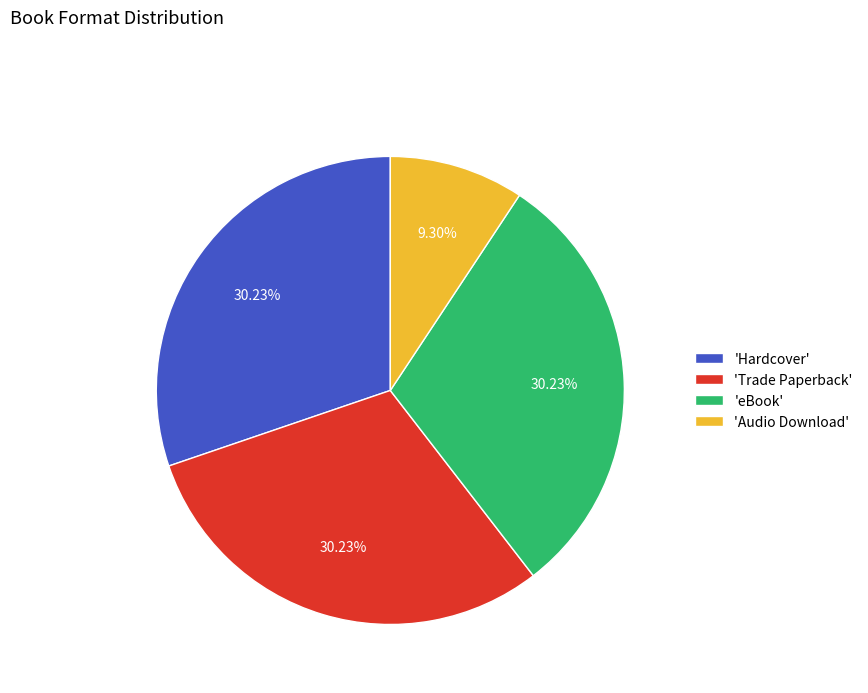

Is 'Trade Paperback' the majority of the pie?

No